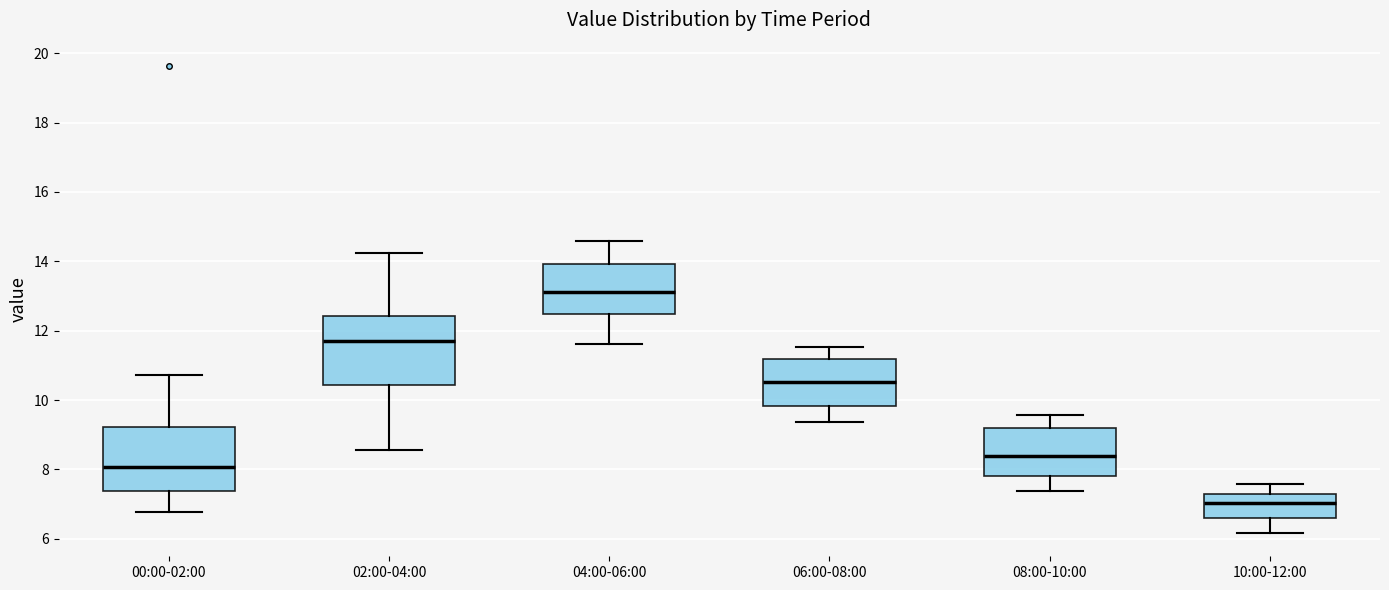

Which box's median line is the highest?

04:00-06:00